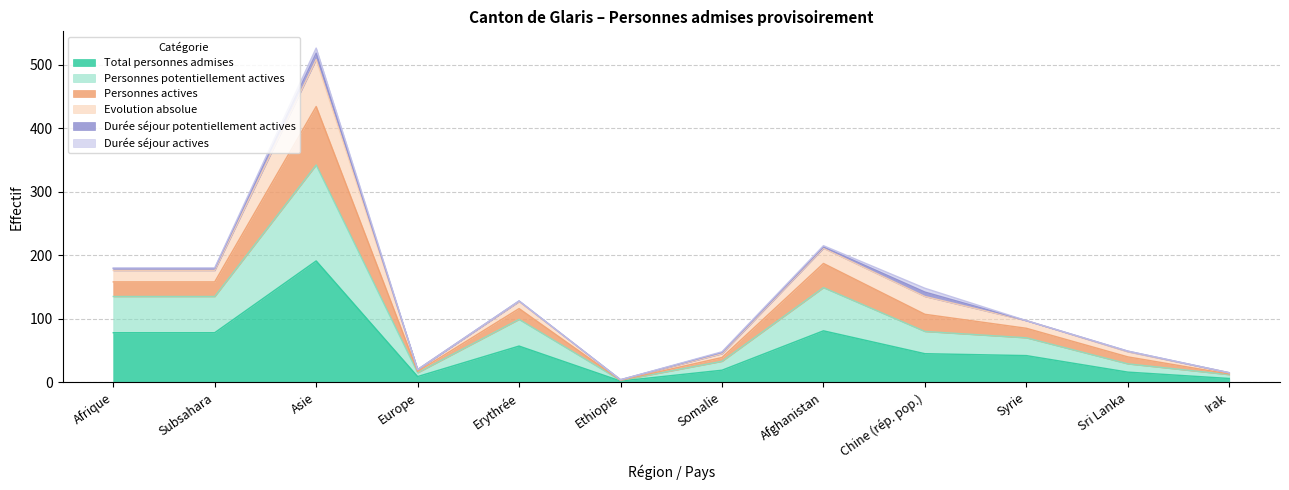

True or false: Total personnes admises has a value of 16 at Sri Lanka.

True